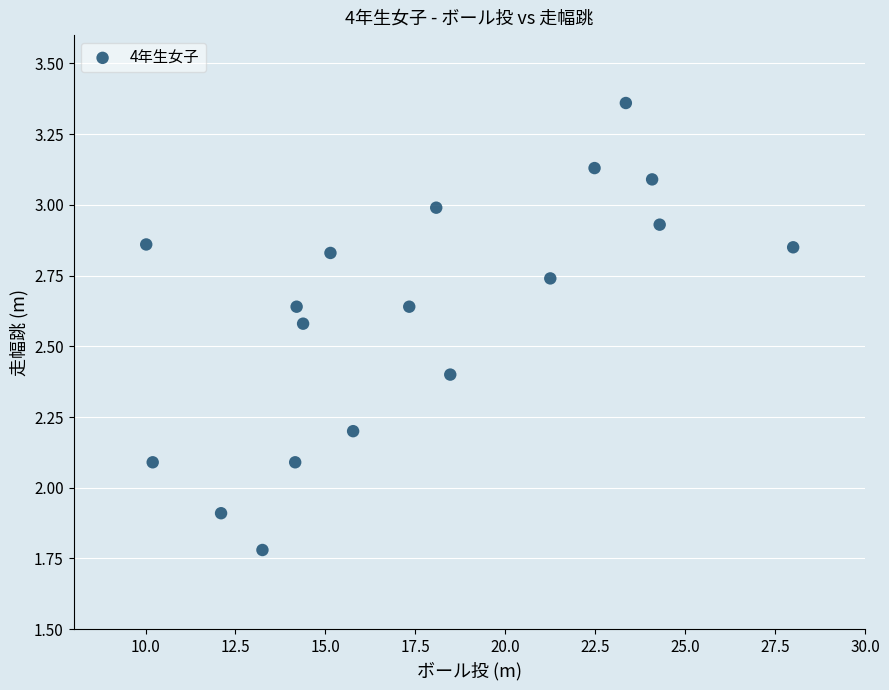

What is the range of X values (max minus min)?

18.0